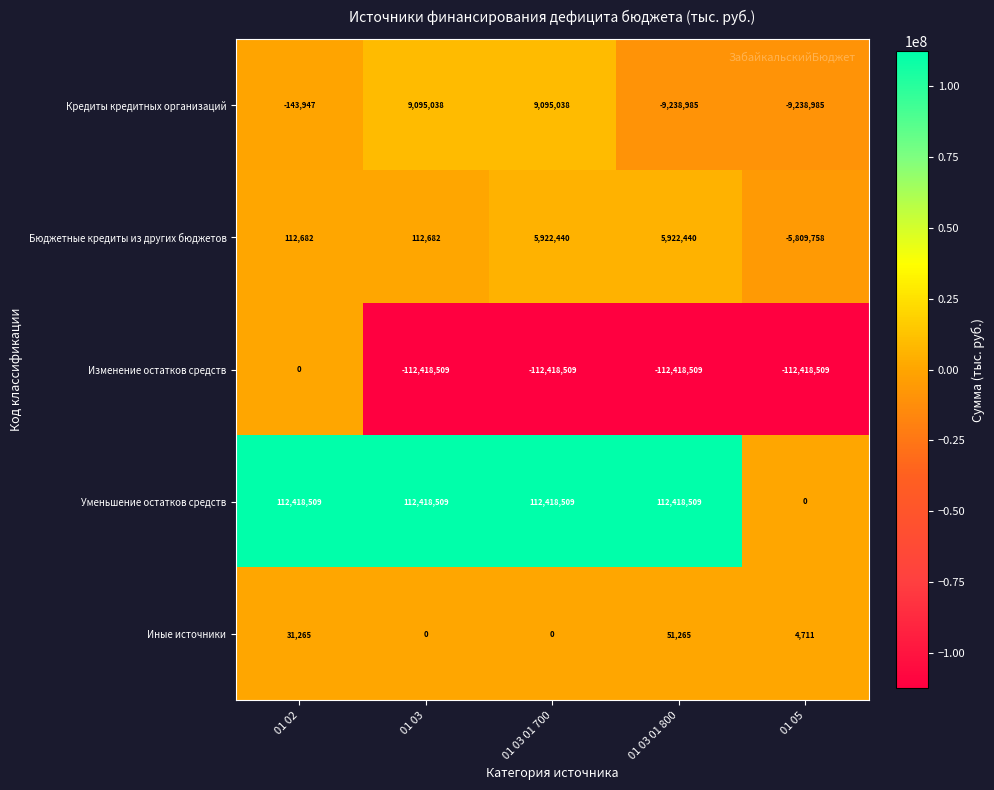

Count the Бюджетные кредиты из других бюджетов values in the range 112682 to 5922440.

4